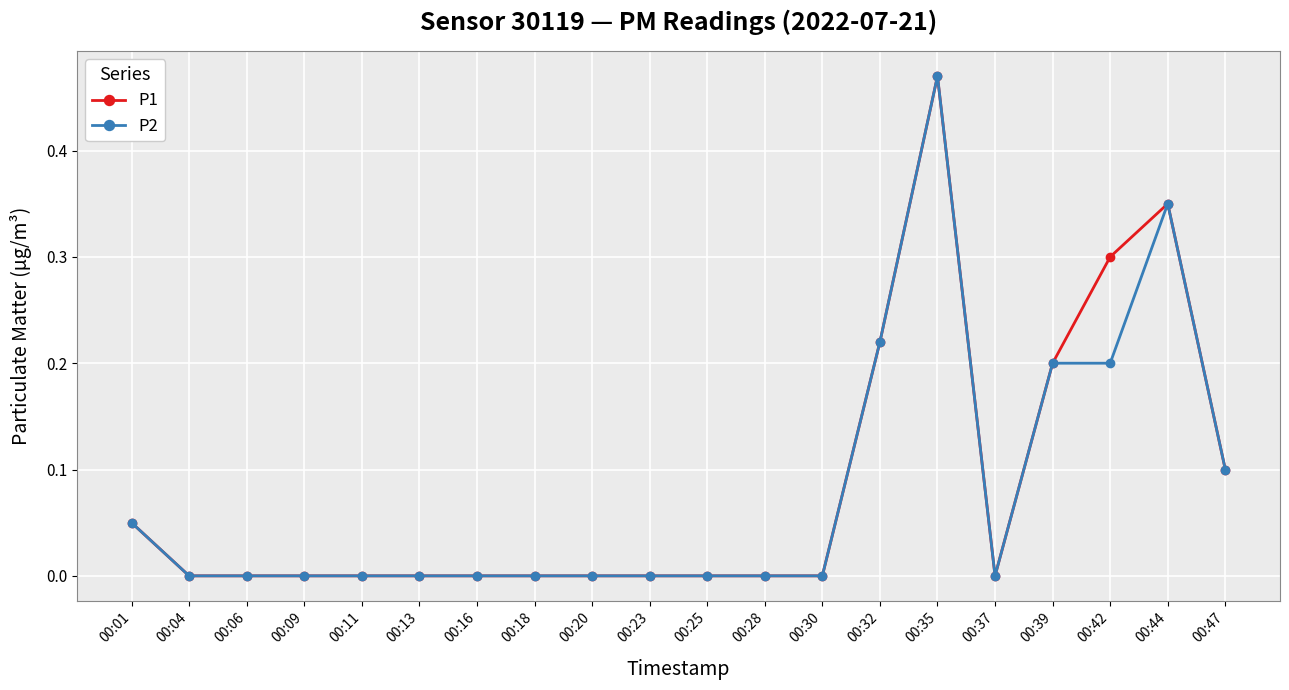

At which category is the sum across all series the highest?

00:35